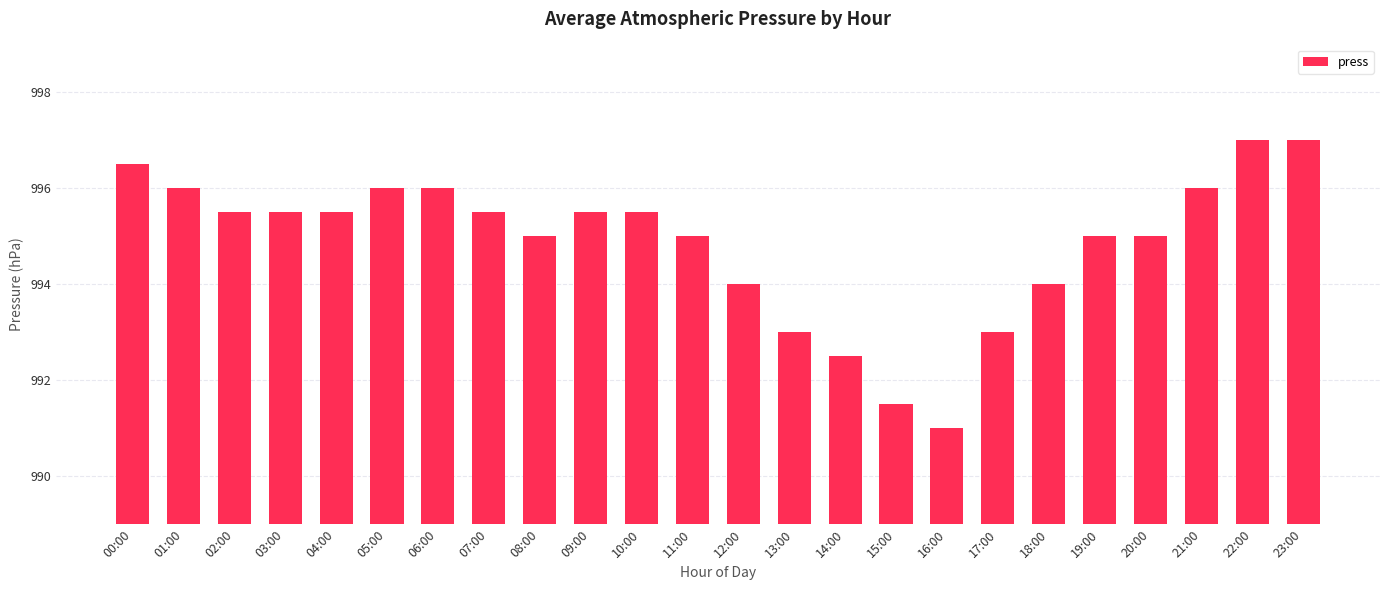

At which label does the data first exceed 995?

00:00